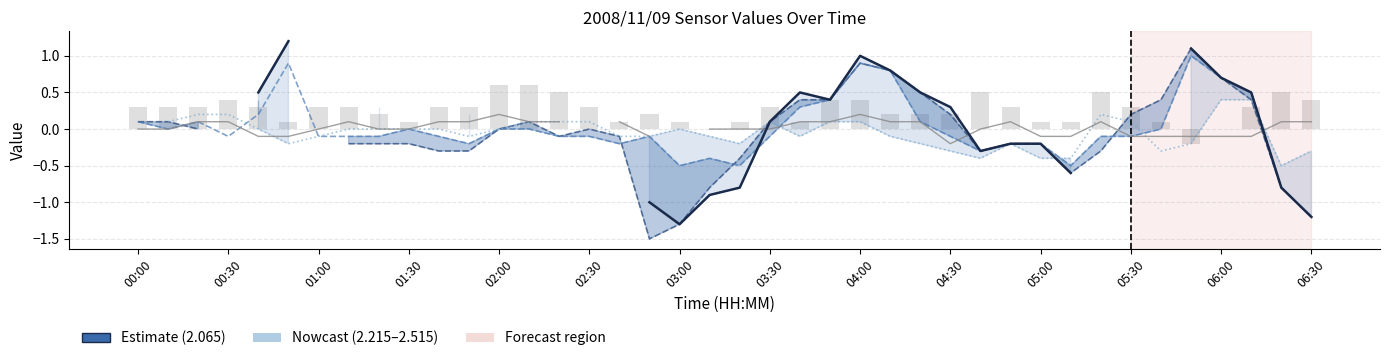

How many bars are there in total?

40